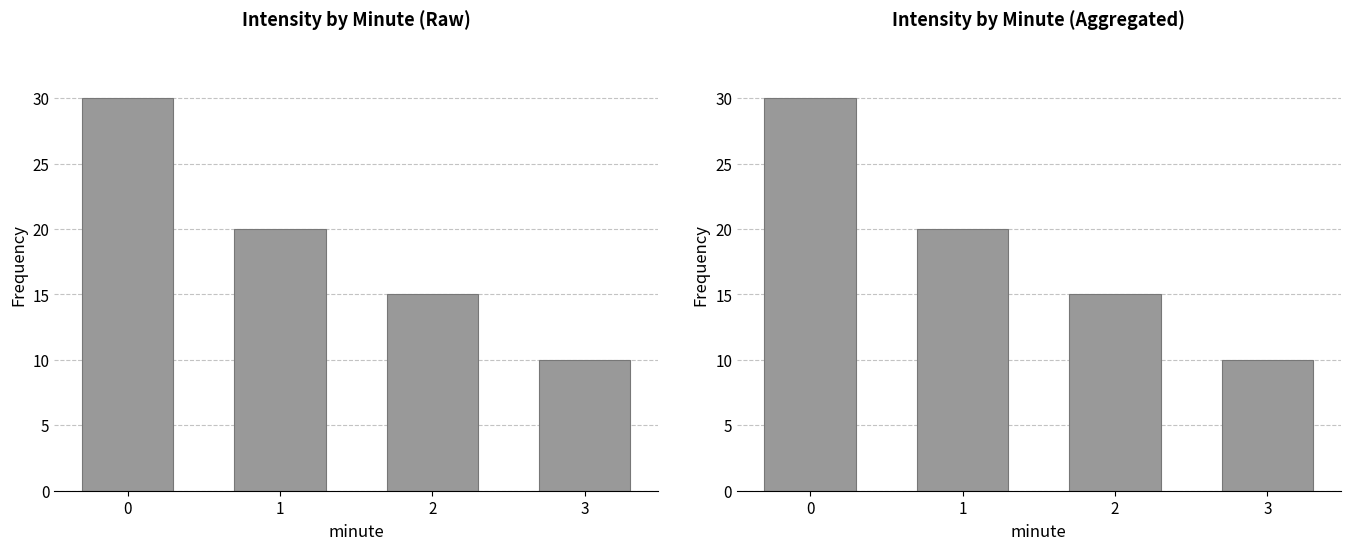

Reading left to right, transcribe all the data shown in this chart.

0=30	1=20	2=15	3=10